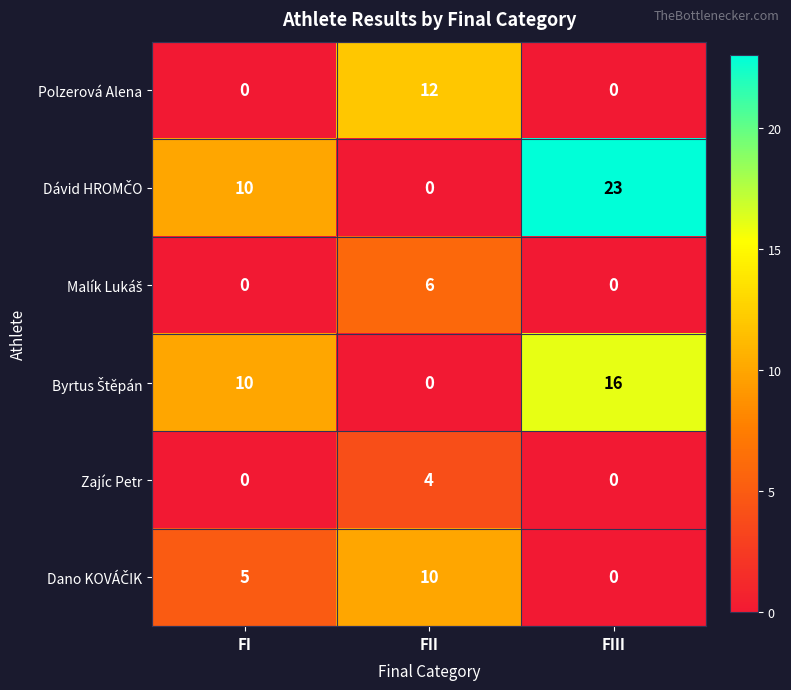

The value of Polzerová Alena at FII is 12. True or false?

True